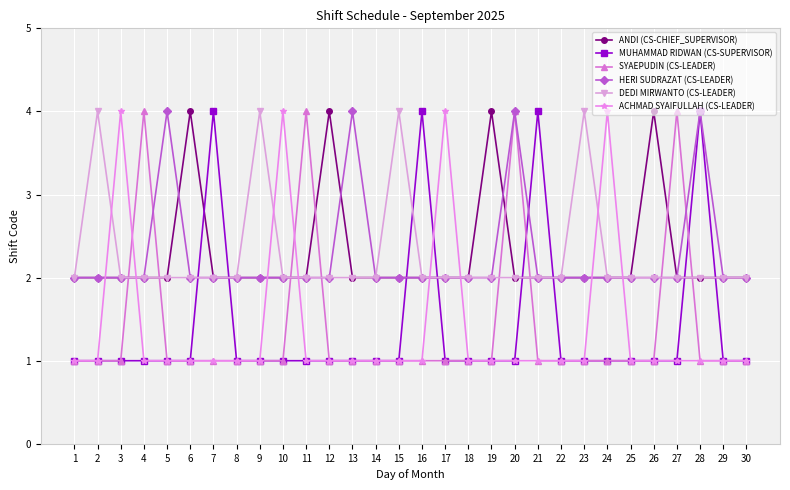

Is it true that DEDI MIRWANTO (CS-LEADER) equals 2 at 5?

True